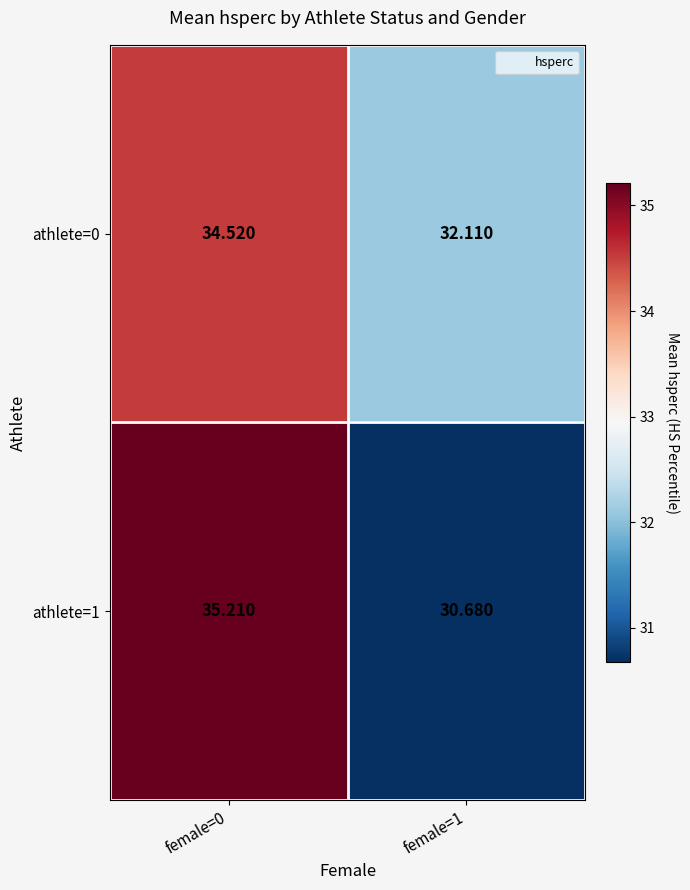

Is the value of athlete=0 at female=0 greater than the value of athlete=1 at female=0?

No